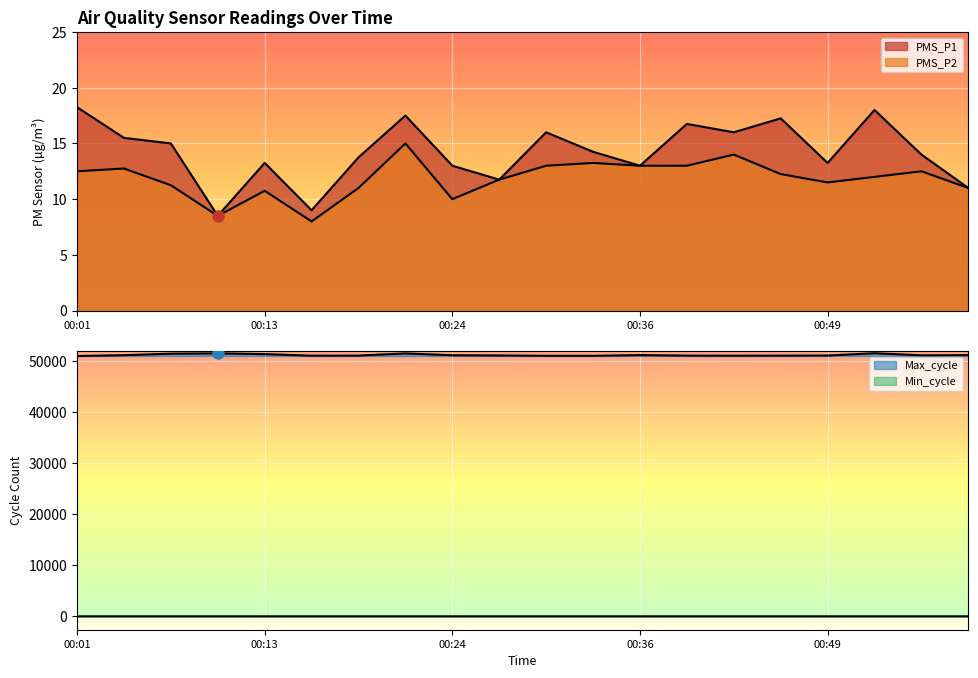

Which series has the widest spread of values?

Max_cycle